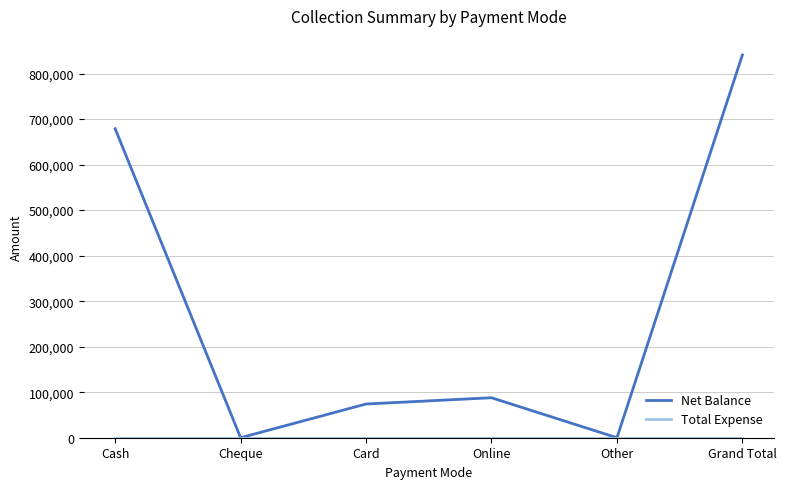

What is the difference between the highest and lowest values at Grand Total?

840669